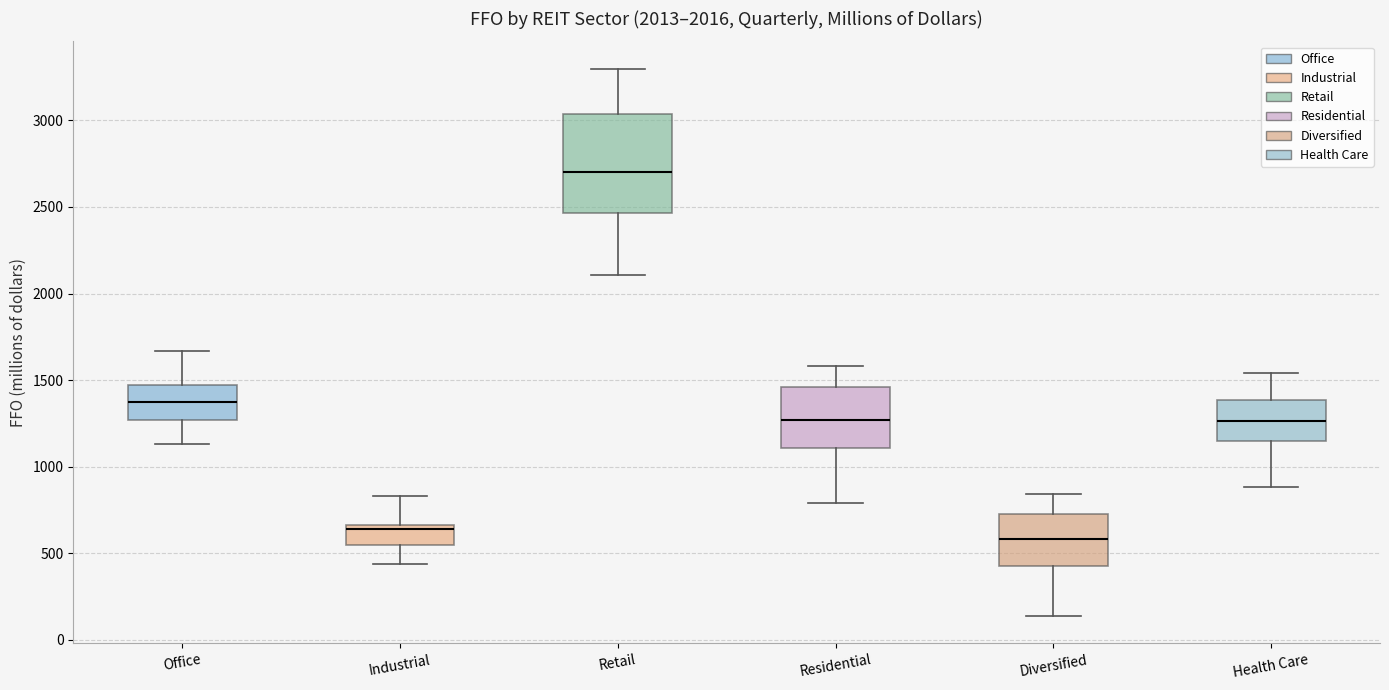

Which box's median line is the highest?

Retail